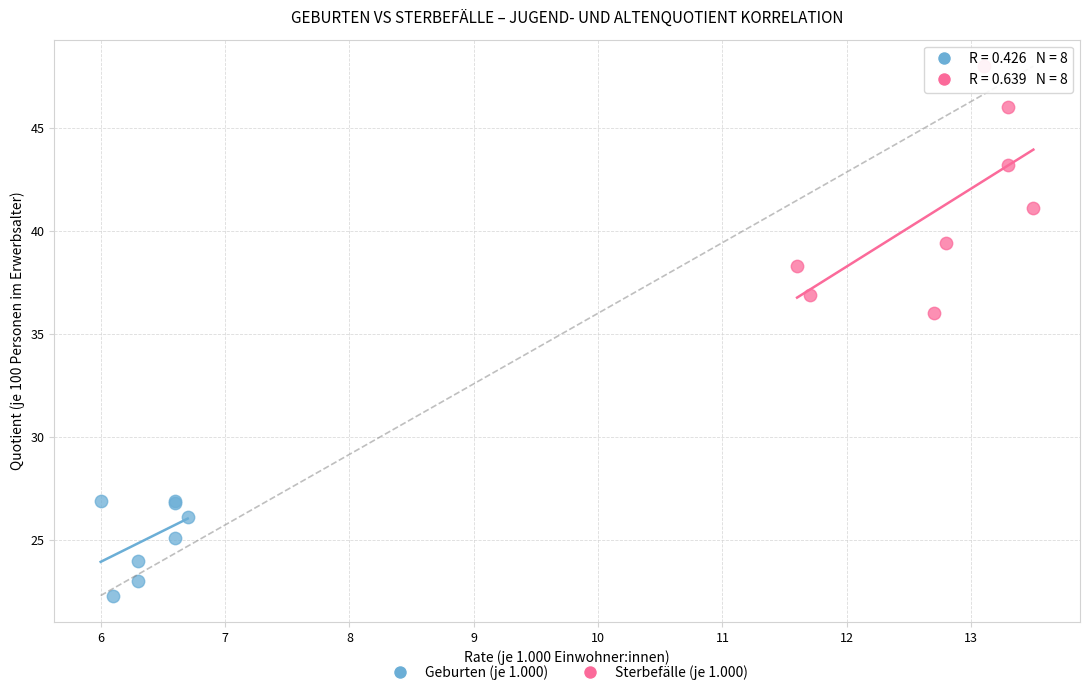

Which series contains the lowest Y value?

Geburten (je 1.000)